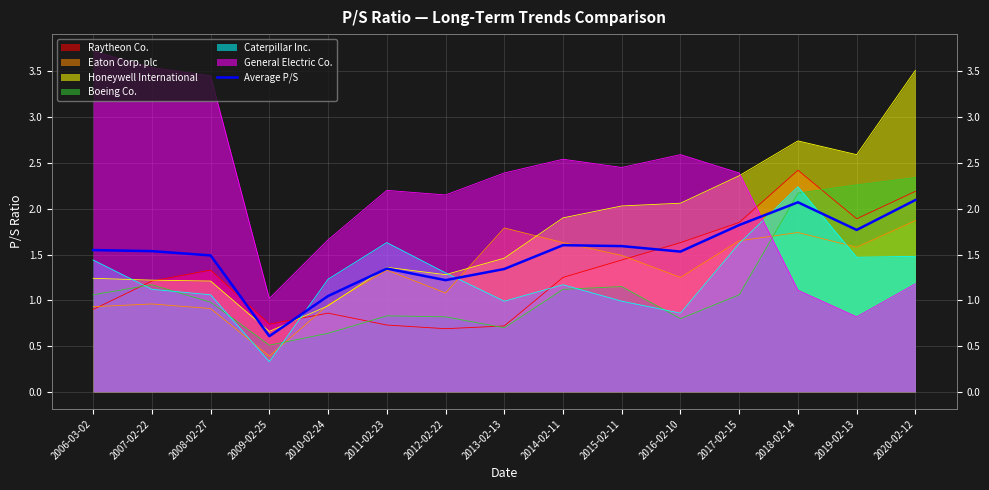

True or false: the data has more than 0 interior local peaks.

True